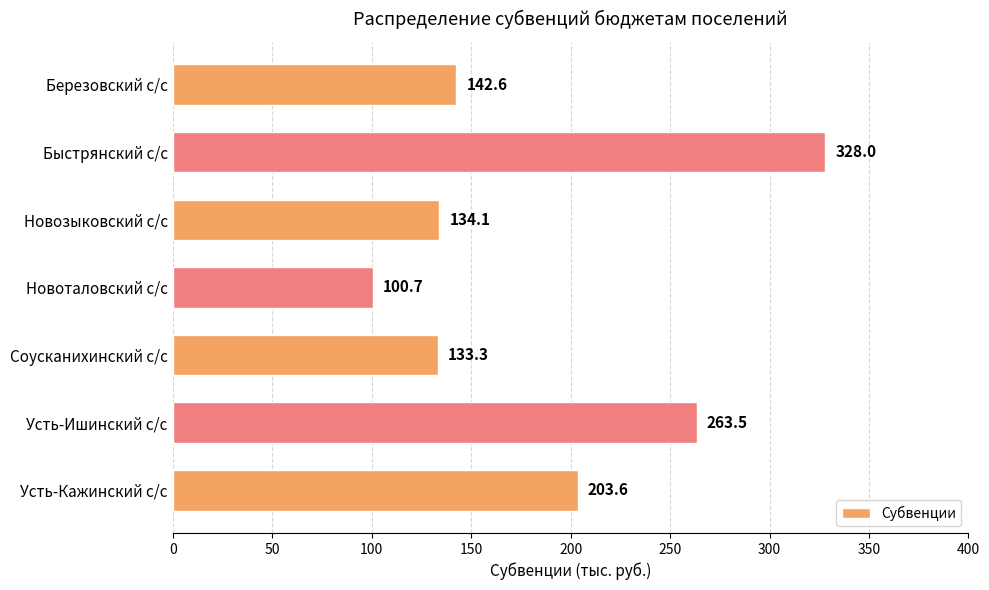

The value at Березовский с/с is 142.6. True or false?

True